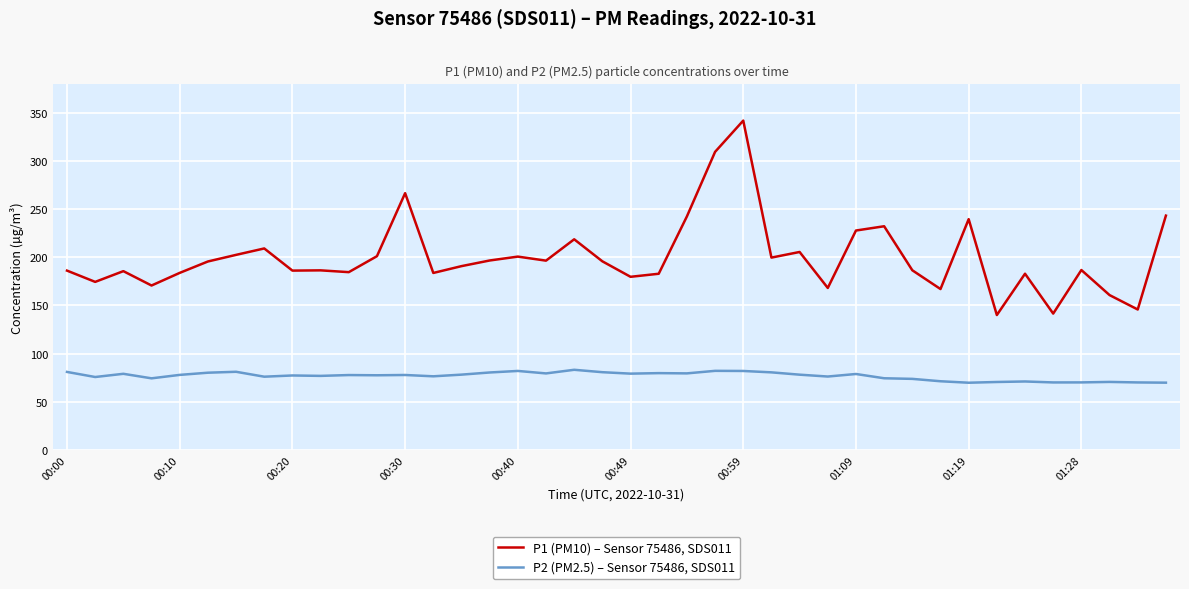

True or false: P2 (PM2.5) – Sensor 75486, SDS011 and P1 (PM10) – Sensor 75486, SDS011 intersect in this chart.

False